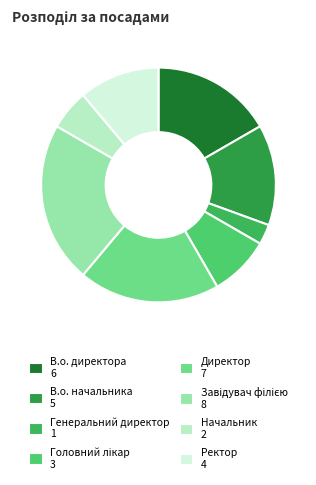

Combined, what portion of the pie is Директор and Генеральний директор?

22.2%